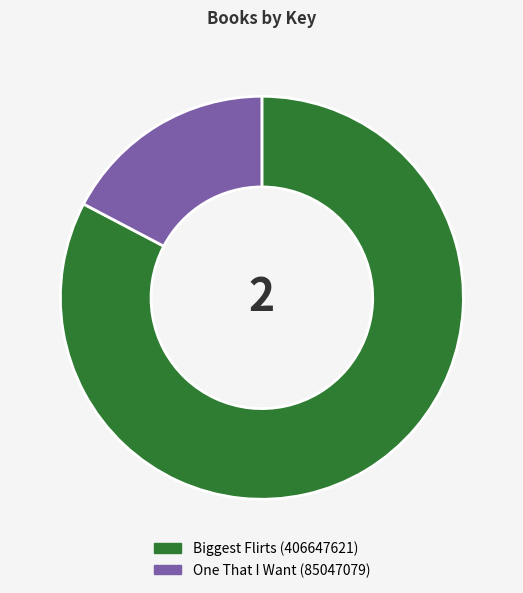

What is the smallest slice in the pie chart?

One That I Want (85047079)